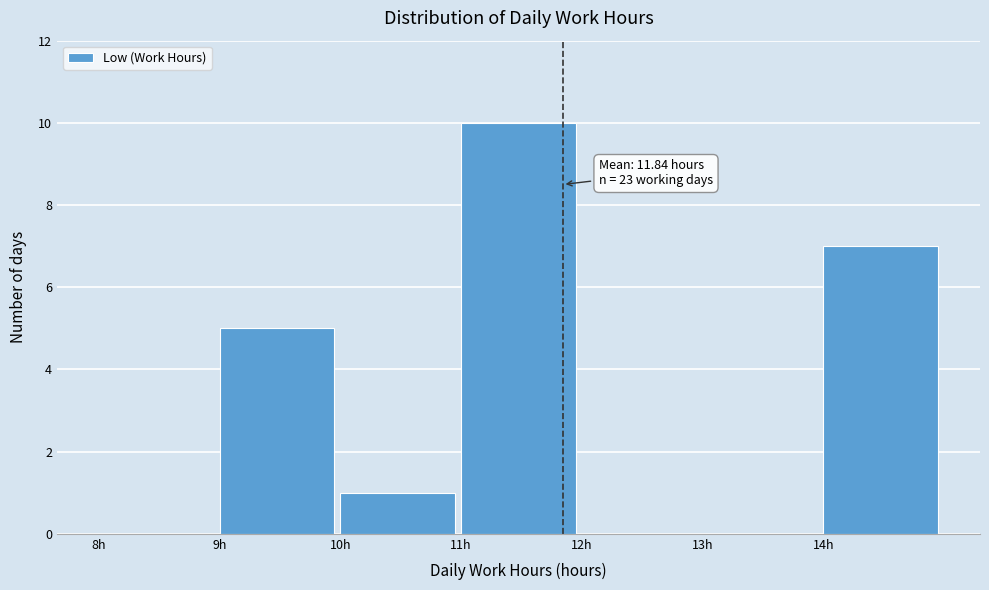

Which range on the x-axis has the tallest bar?

11 to 12